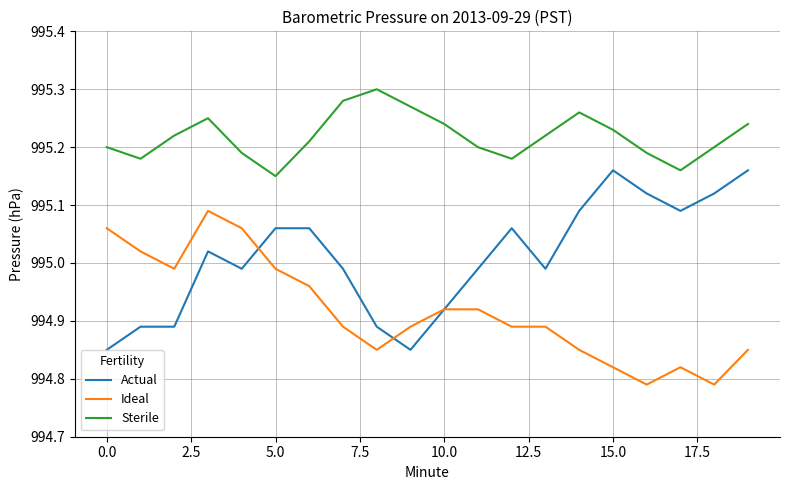

Rank the series by their maximum value, from highest to lowest.

Sterile, Actual, Ideal